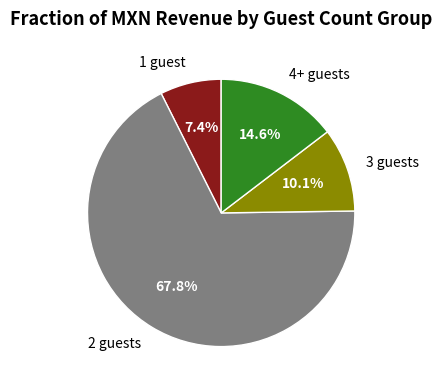

Which slice is the largest?

2 guests